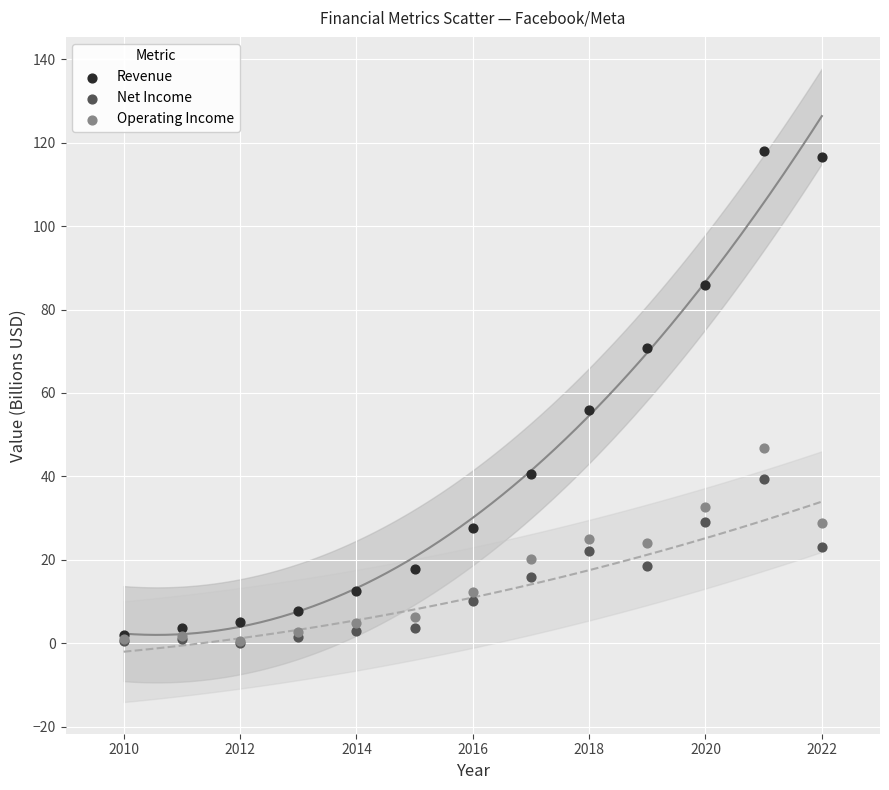

Across all series, what Y value is closest to 58?

55.8